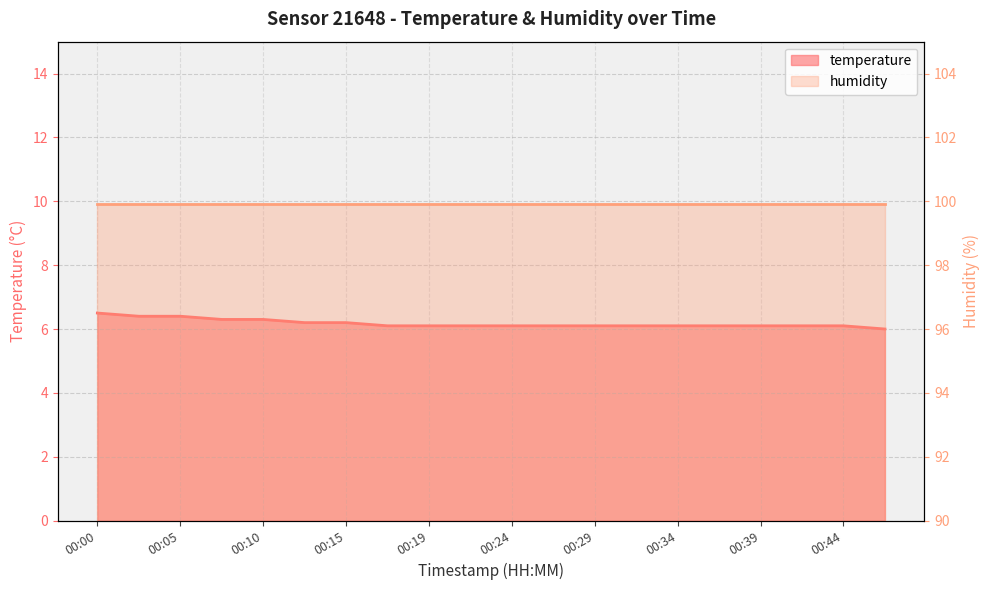

What is the ratio of the value at 00:12 to the value at 00:46?

1.0